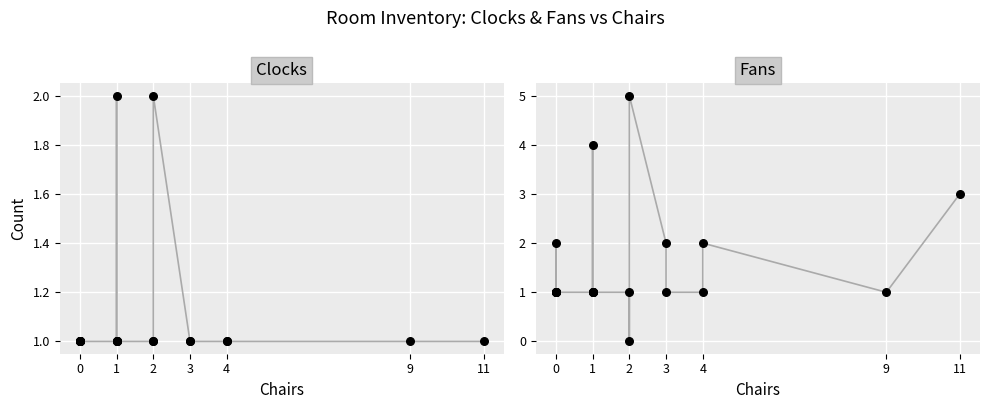

Is the value of Fans at 3 greater than the value of Clocks at 1?

Yes